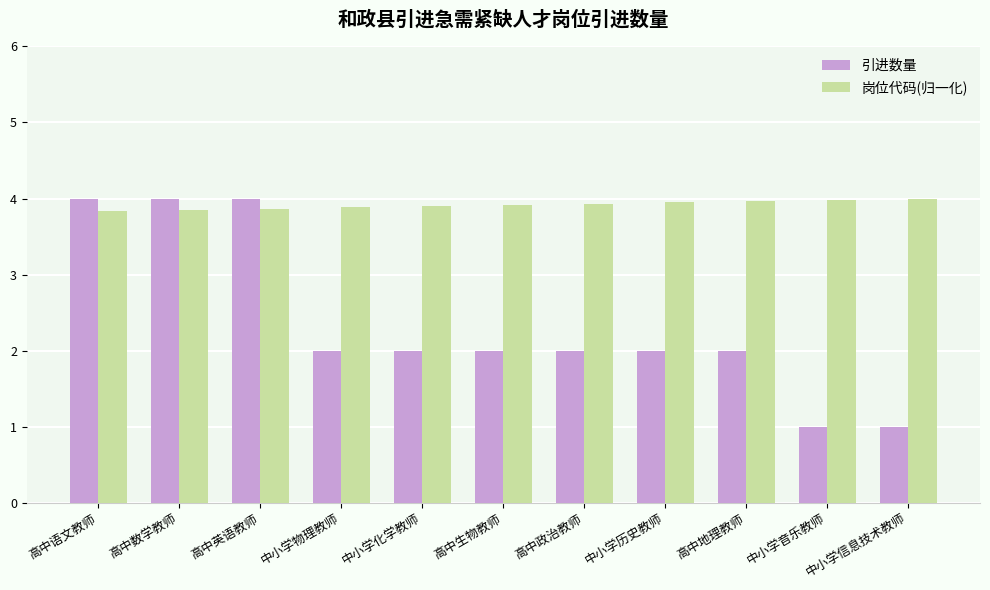

Rank the series at 高中地理教师 from lowest to highest value.

引进数量, 岗位代码(归一化)